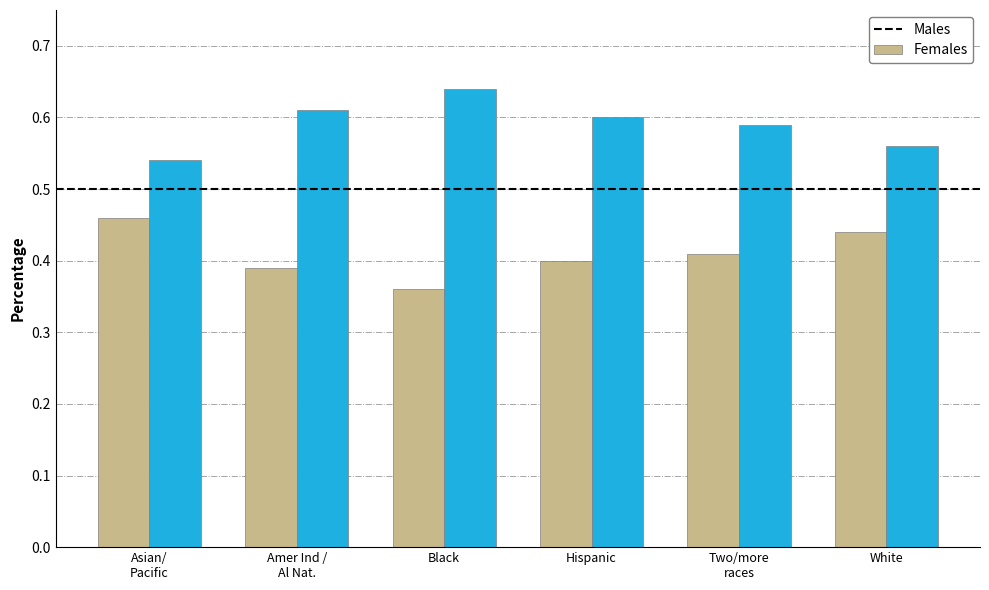

At which label does Males reach its minimum?

Black